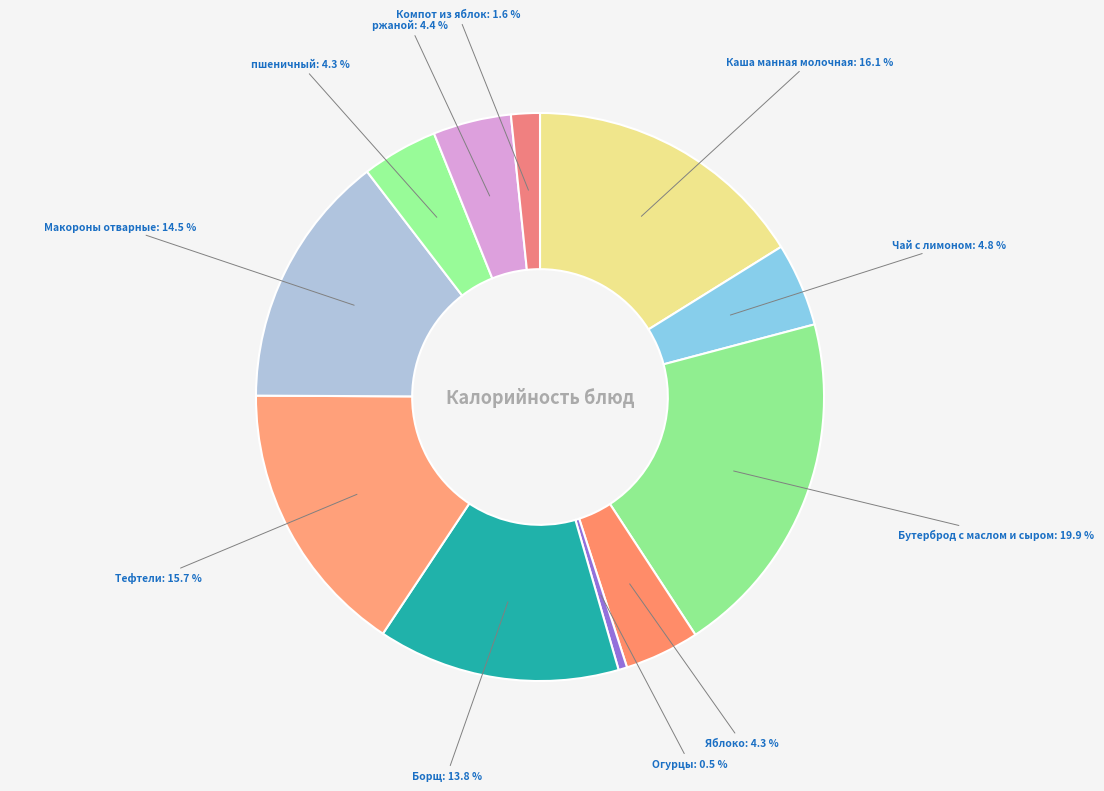

Which category has the biggest portion of the pie?

Бутерброд с маслом и сыром